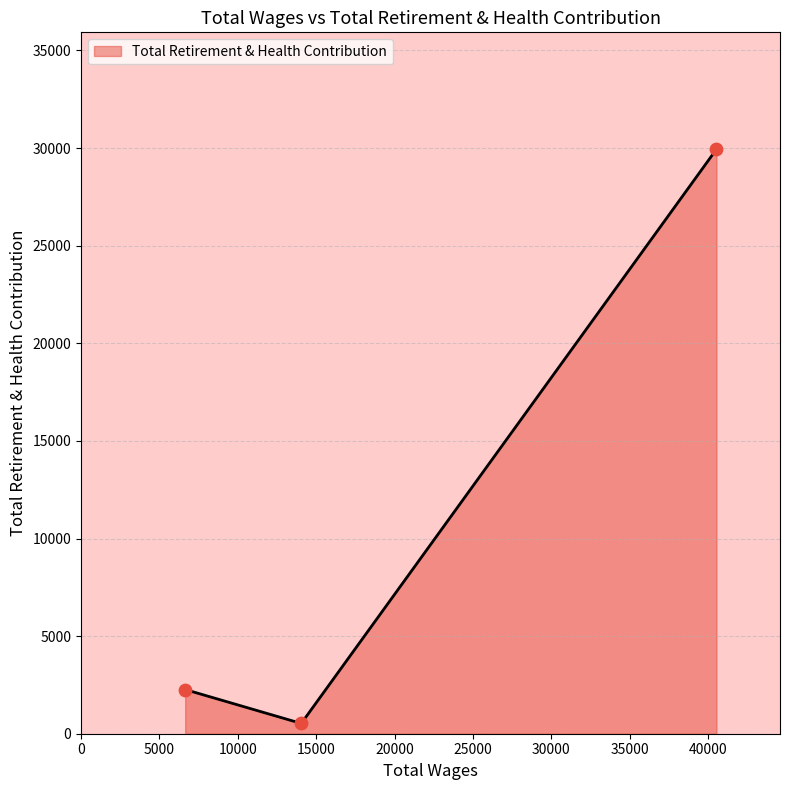

What is the average value?

10910